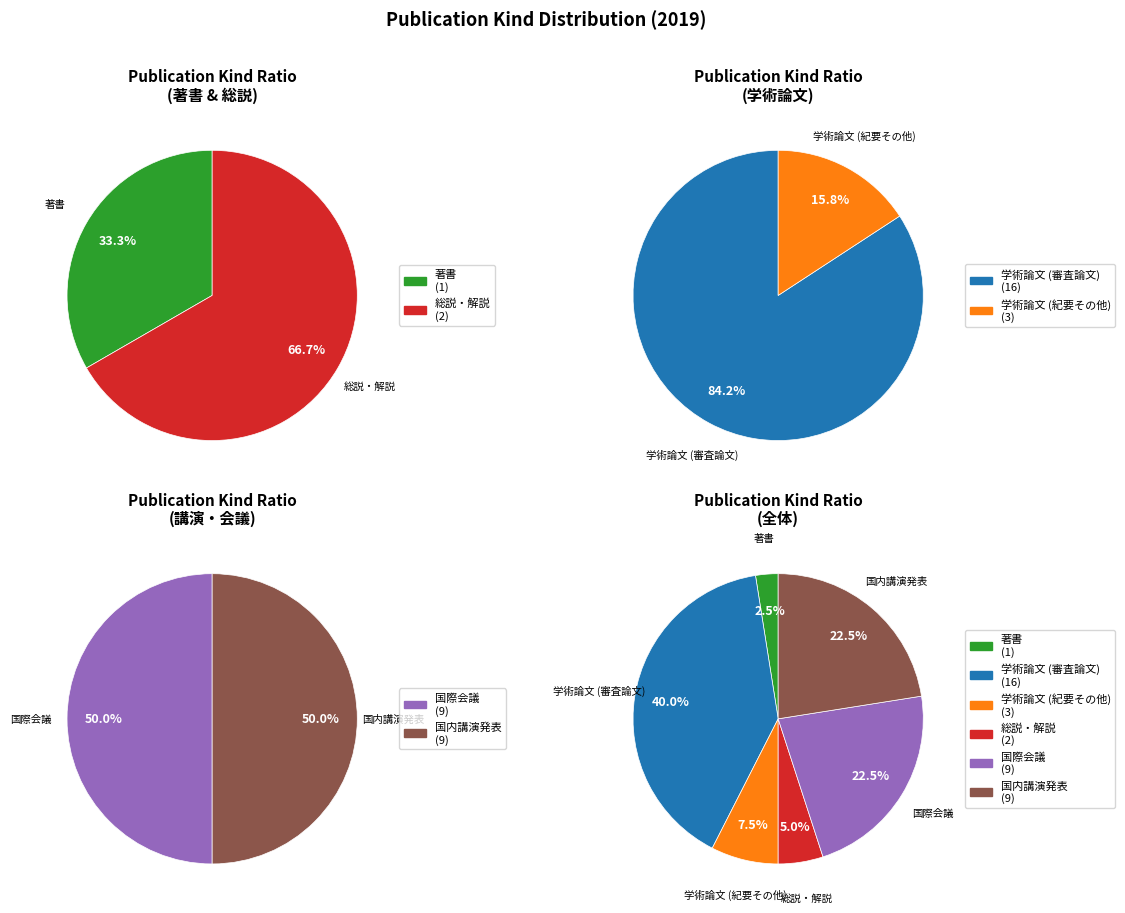

To the nearest percent, what portion does 国内講演発表 represent?

22%